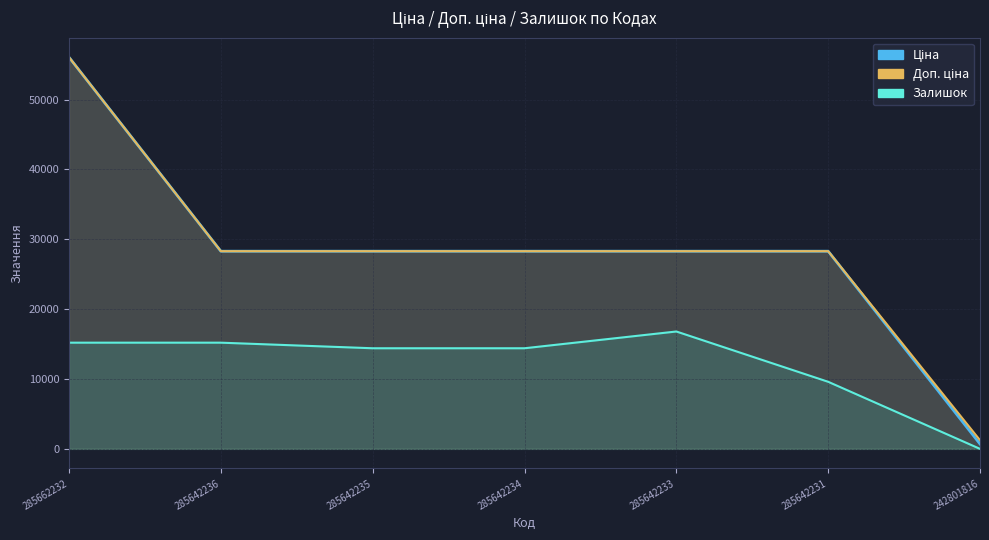

What is the difference between the Залишок values at 242801816 and 285642231?

9600.0